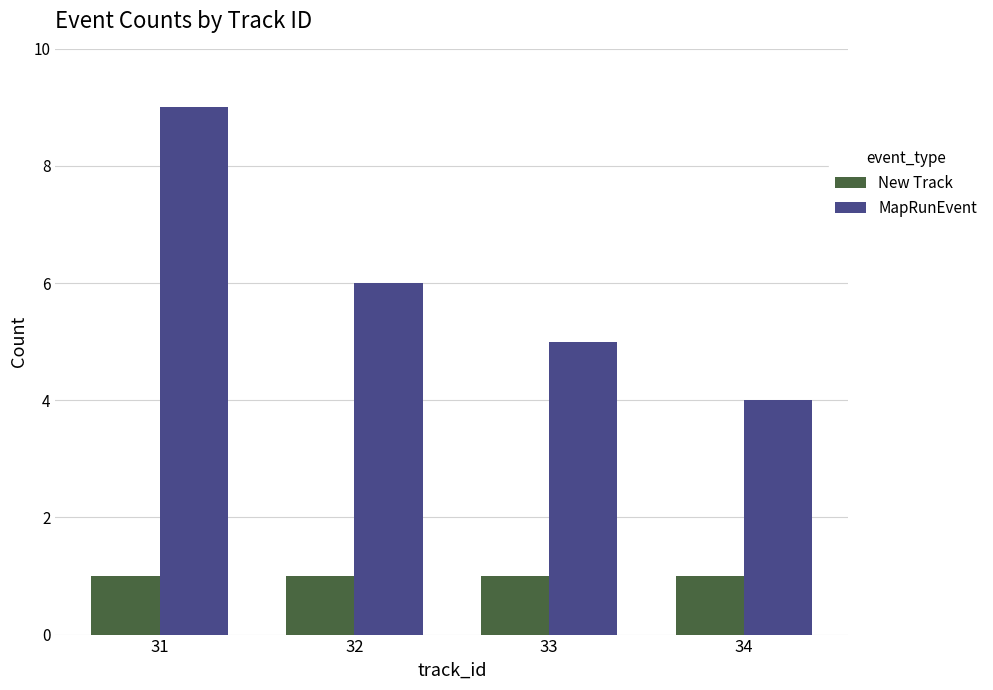

List the series in order of their peak value, highest first.

MapRunEvent, New Track